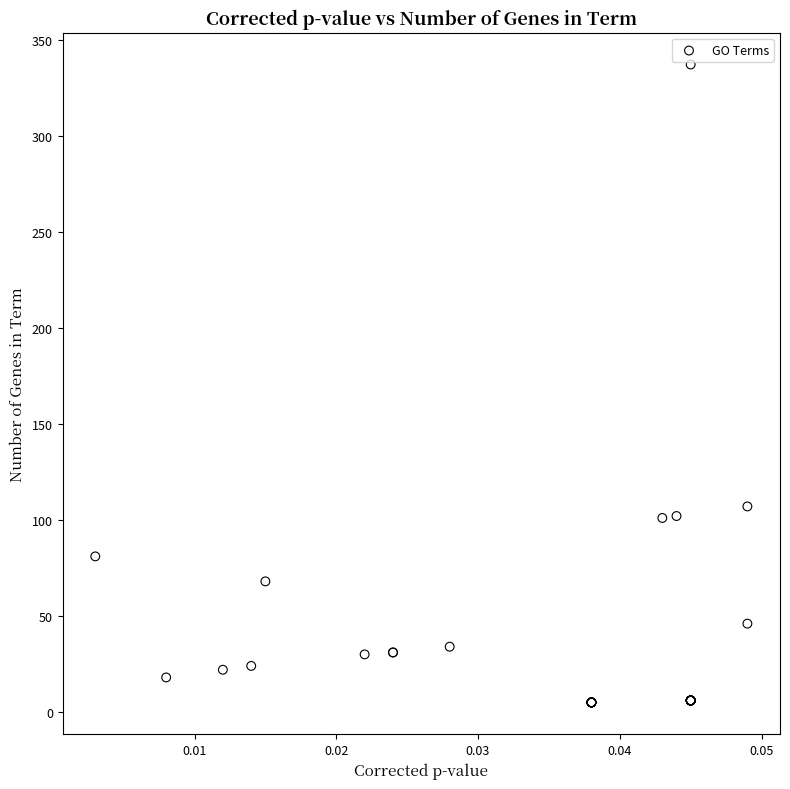

What Y value in the scatter plot is closest to 171?

107